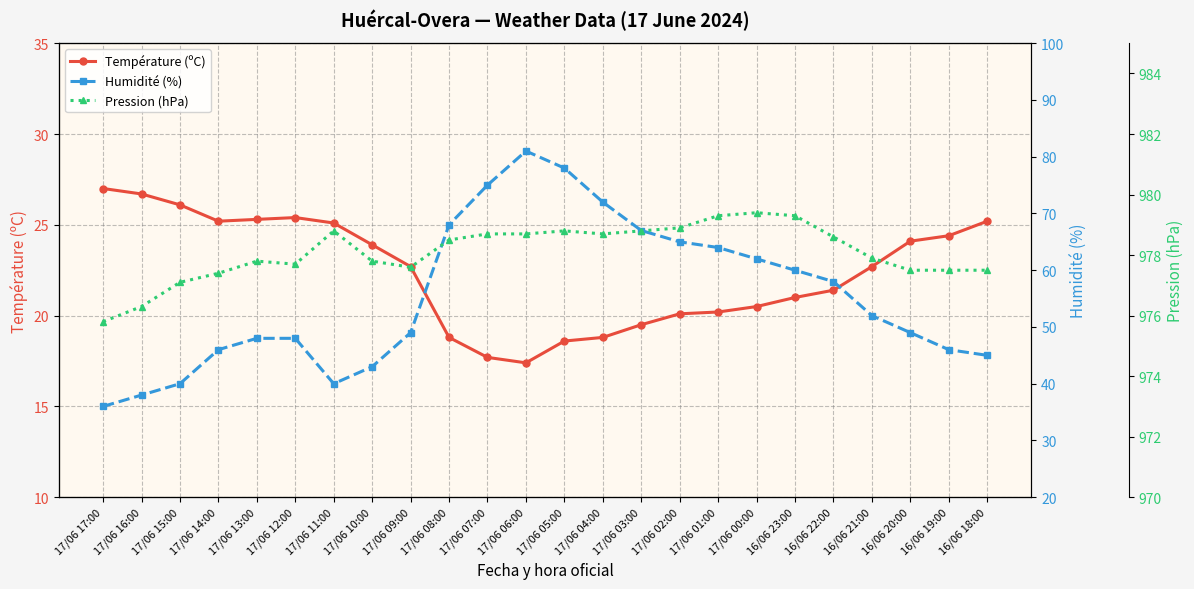

How many data points does each series have?

24